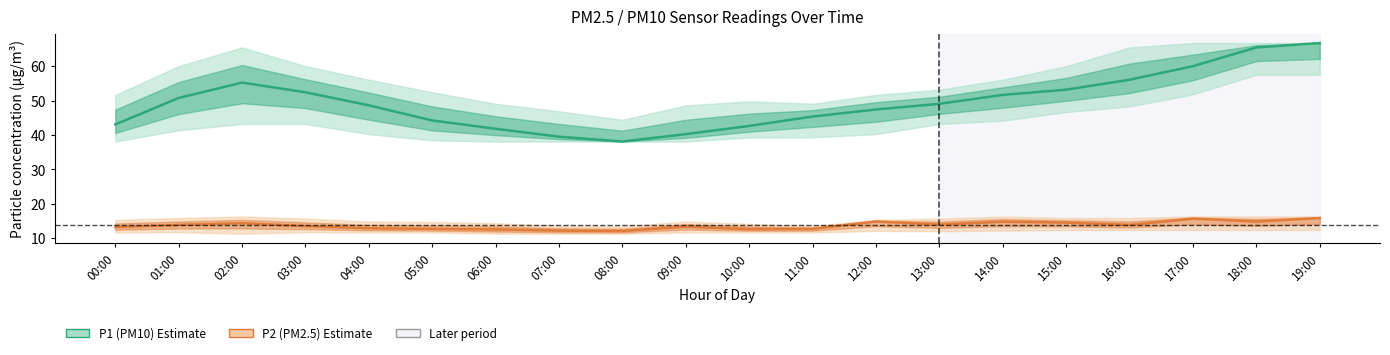

How many interior local valleys does the P2 series have?

5